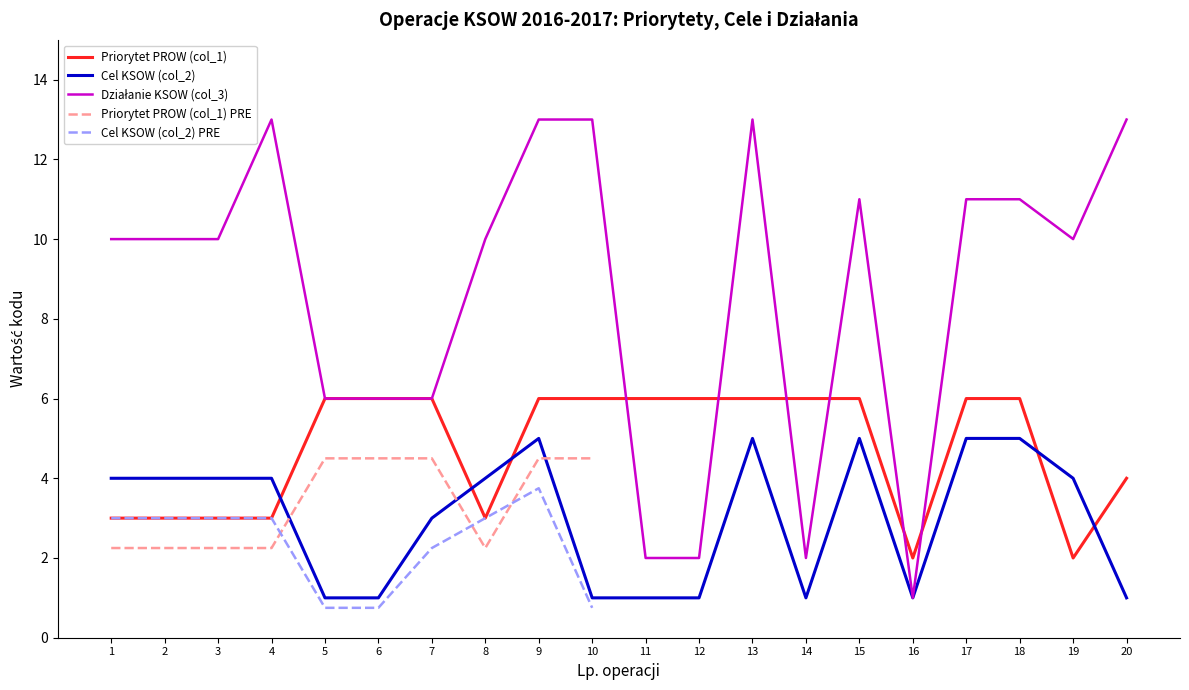

Is it true that Priorytet PROW (col_1) equals 5 at 3?

False